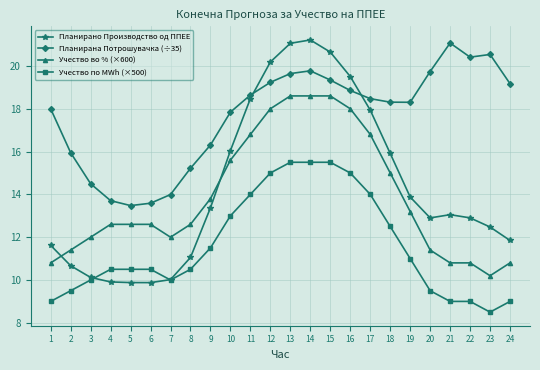

Is the value of Учество во % (×600) at 12 greater than the value of Учество по MWh (×500) at 6?

Yes